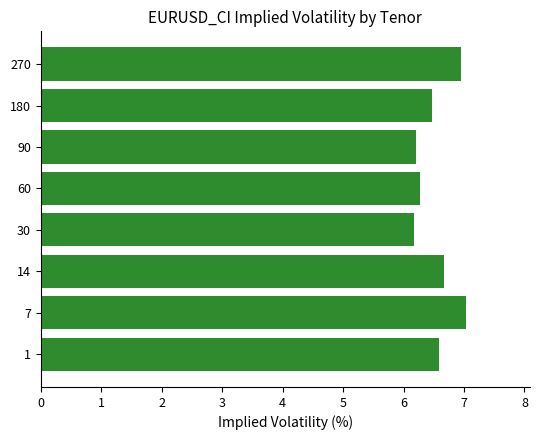

Approximately how many times larger is the value at 60 compared to 14?

0.9